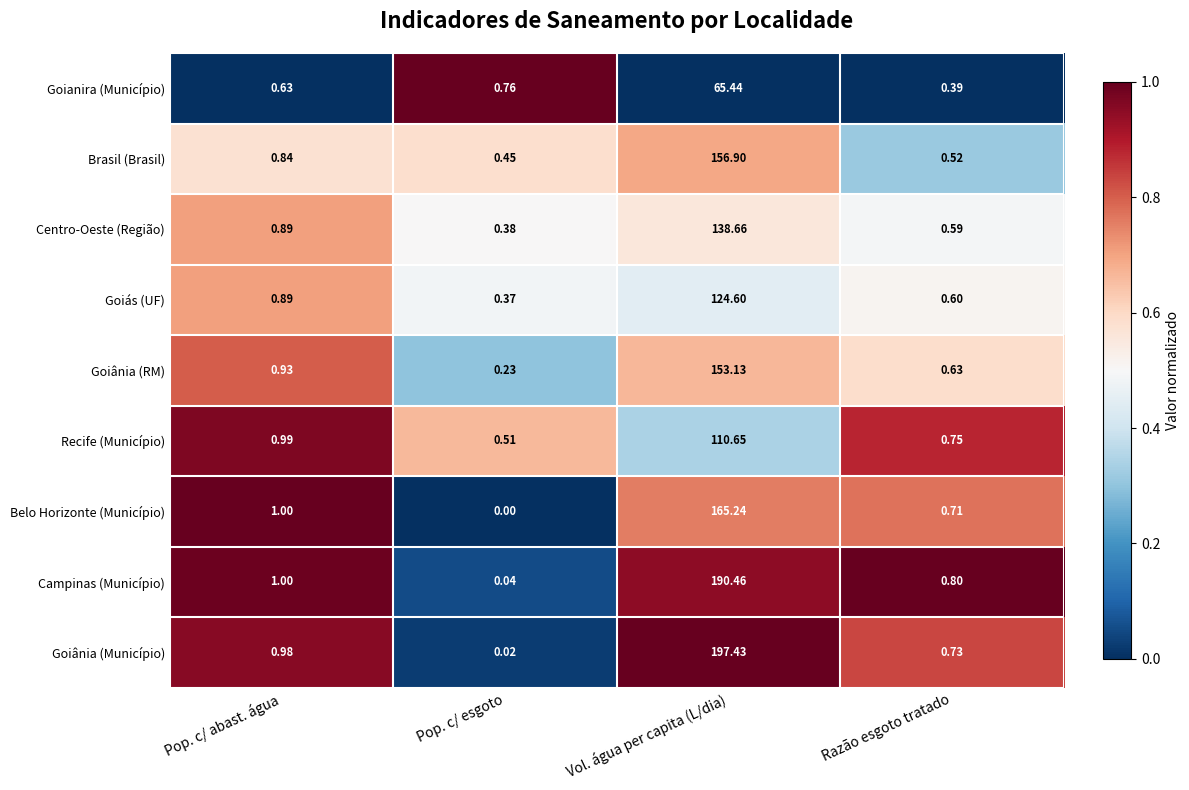

Between Pop. c/ abast. água and Pop. c/ esgoto, which series saw the biggest shift?

Belo Horizonte (Município)